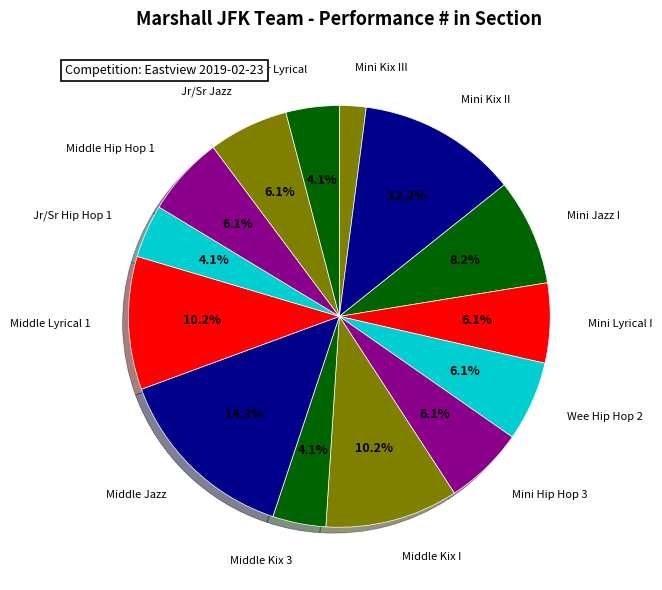

What is the largest slice in the pie chart?

Middle Jazz